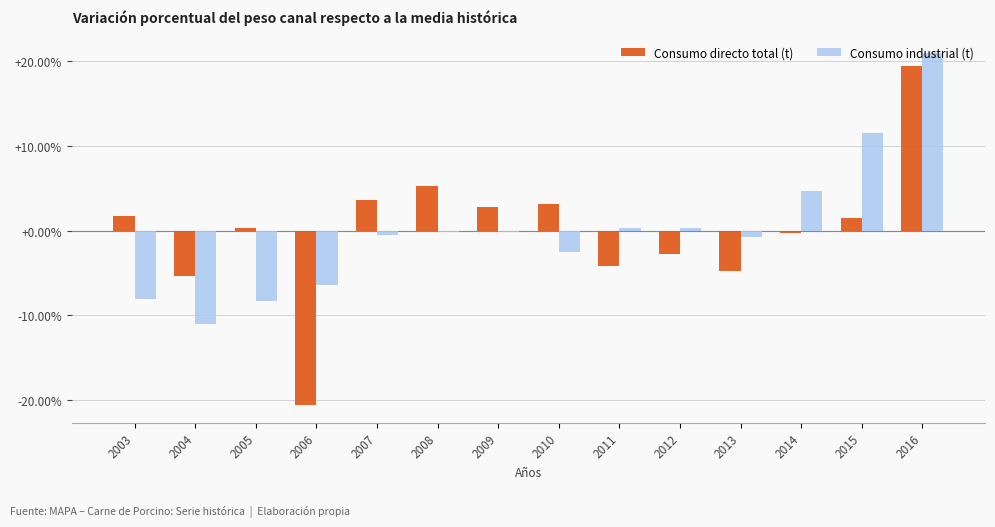

What is the value of the Consumo industrial (t) bar at the 6th from the left?

-0.1